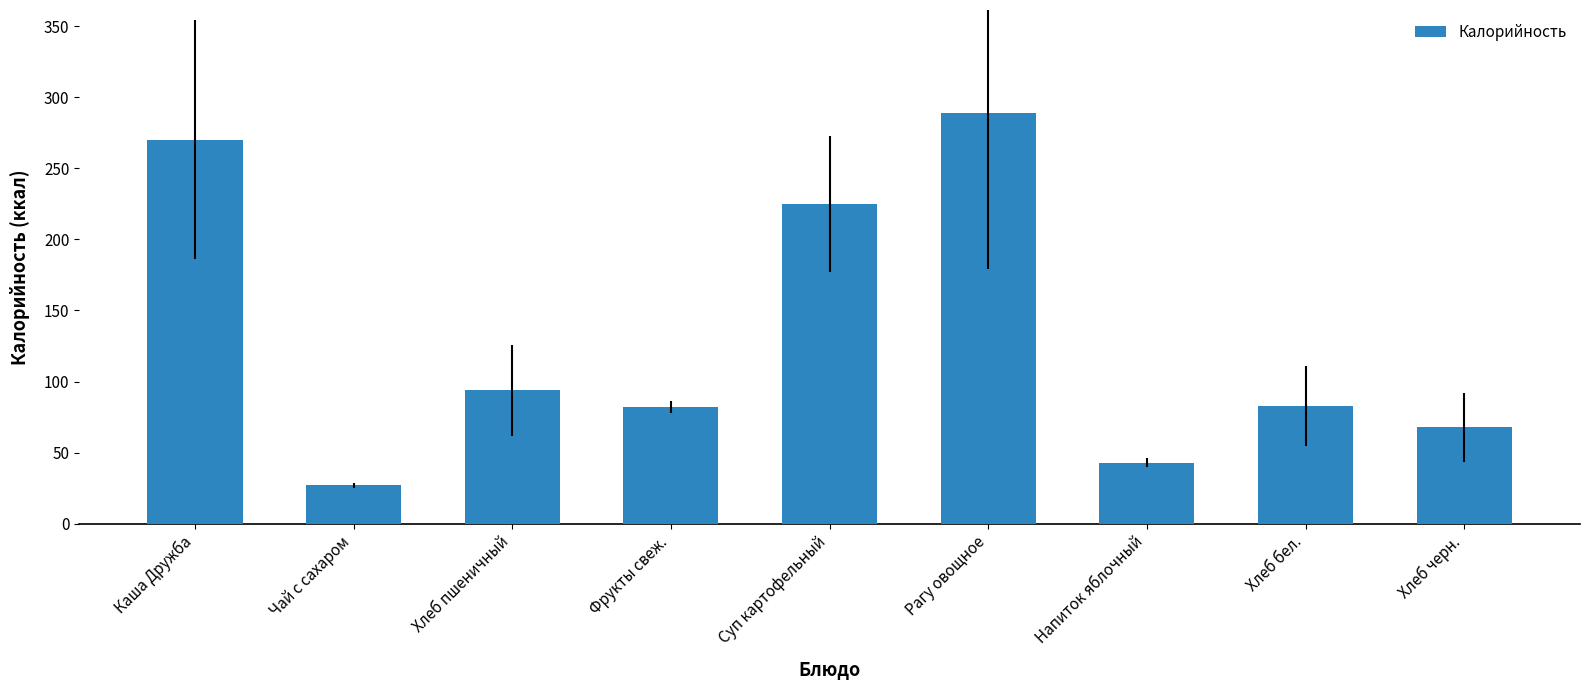

What is the change in value from Рагу овощное to Хлеб бел.?

-206